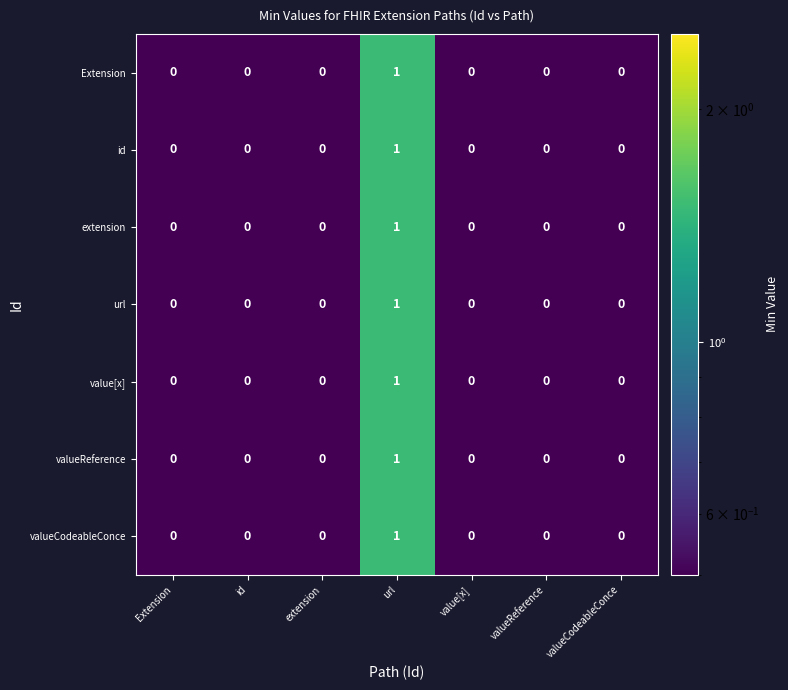

Count the number of data series in this chart.

7